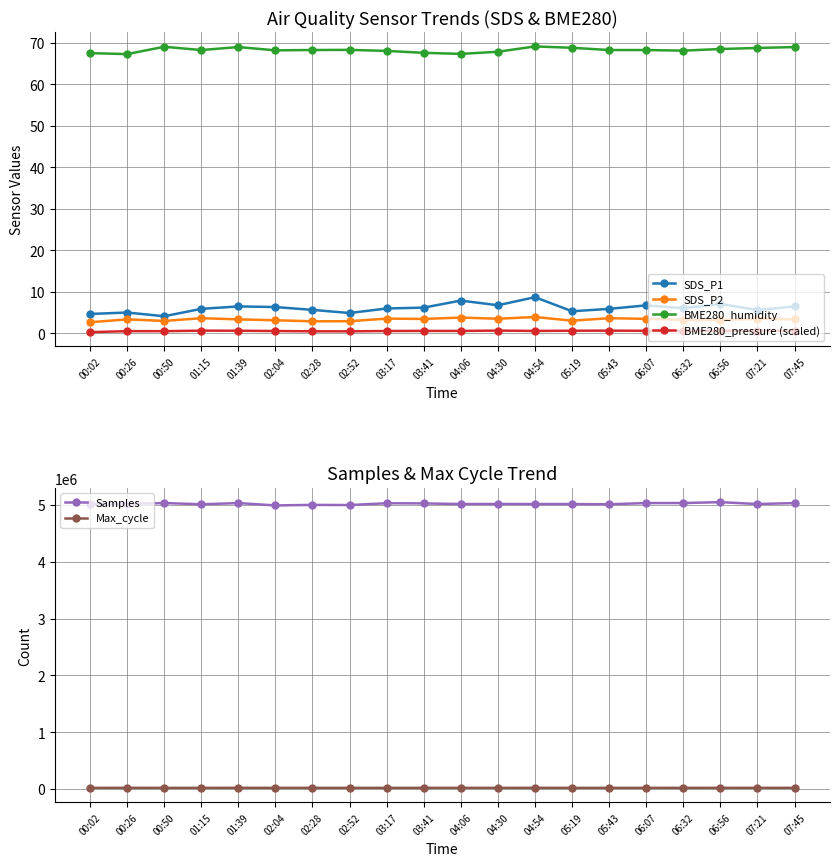

Does the chart have visible grid lines?

Yes